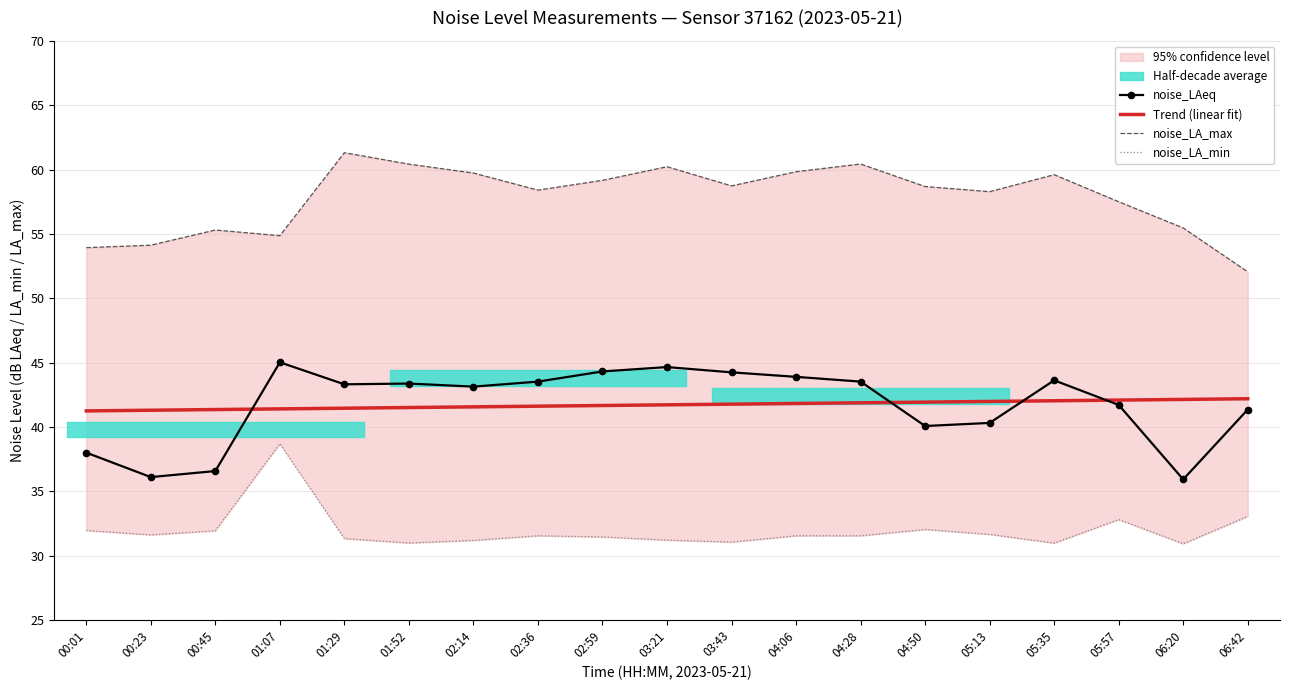

True or false: Trend (linear fit) has more than 1 interior local peaks.

False